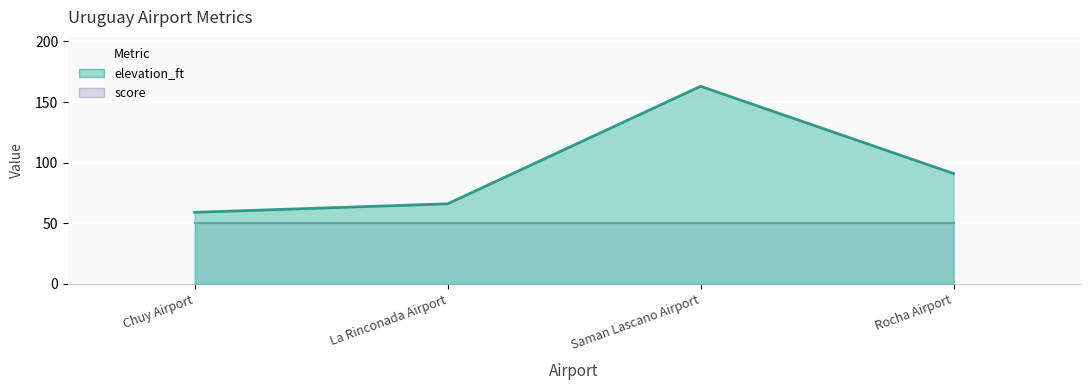

The value at Chuy Airport is 59. True or false?

True